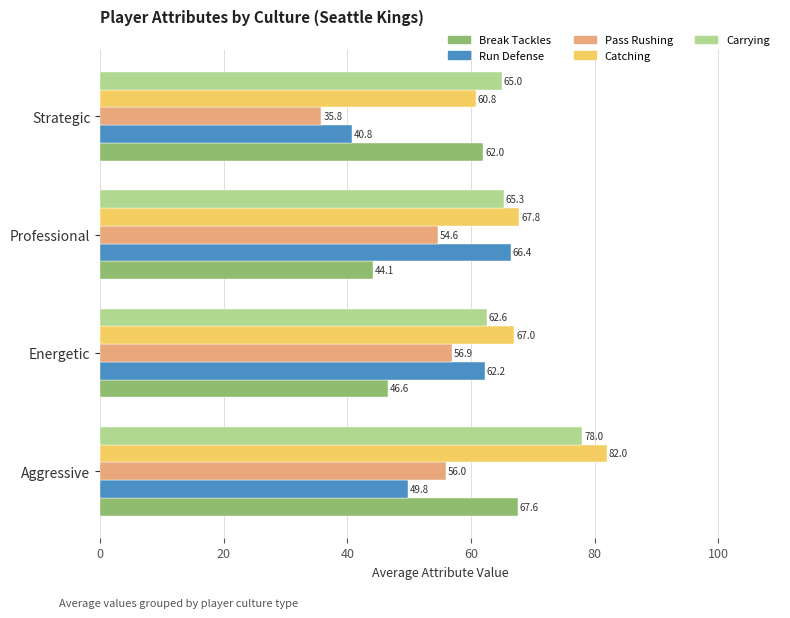

List the labels in order of Break Tackles value, largest first.

Aggressive, Strategic, Energetic, Professional